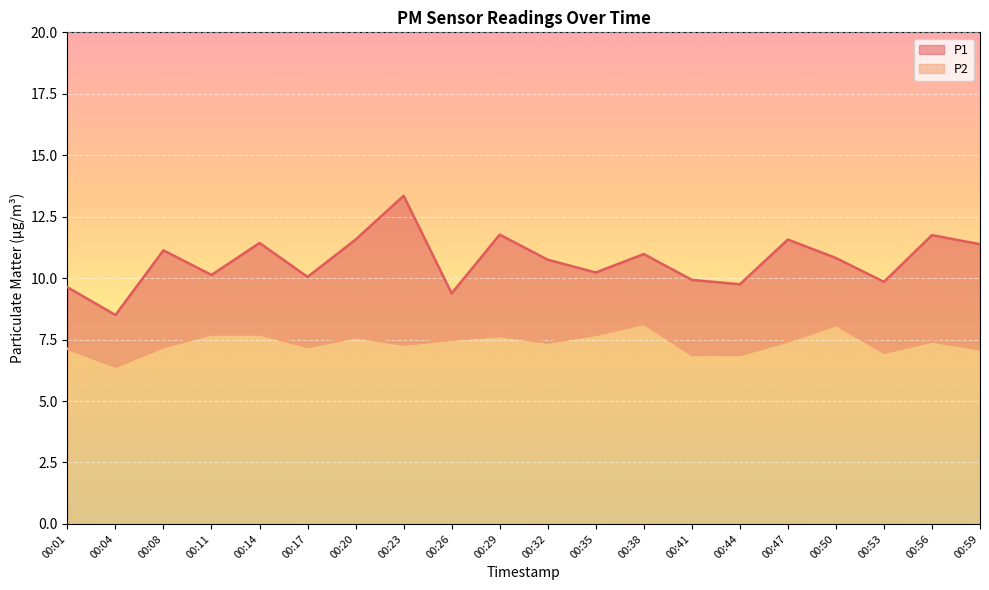

At how many categories does at least one series exceed 6?

20